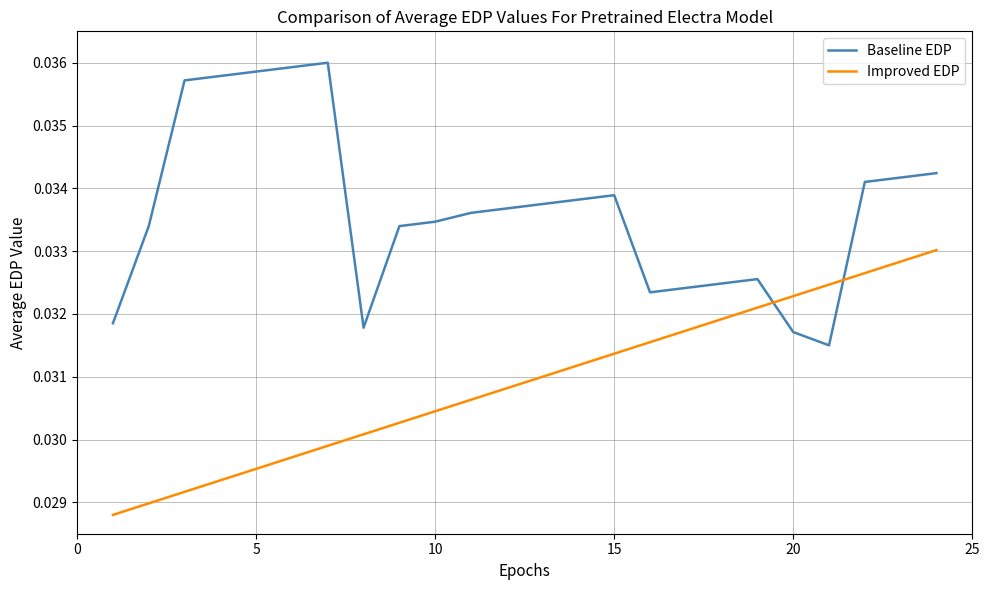

List the series in order of their peak value, lowest first.

Improved EDP, Baseline EDP